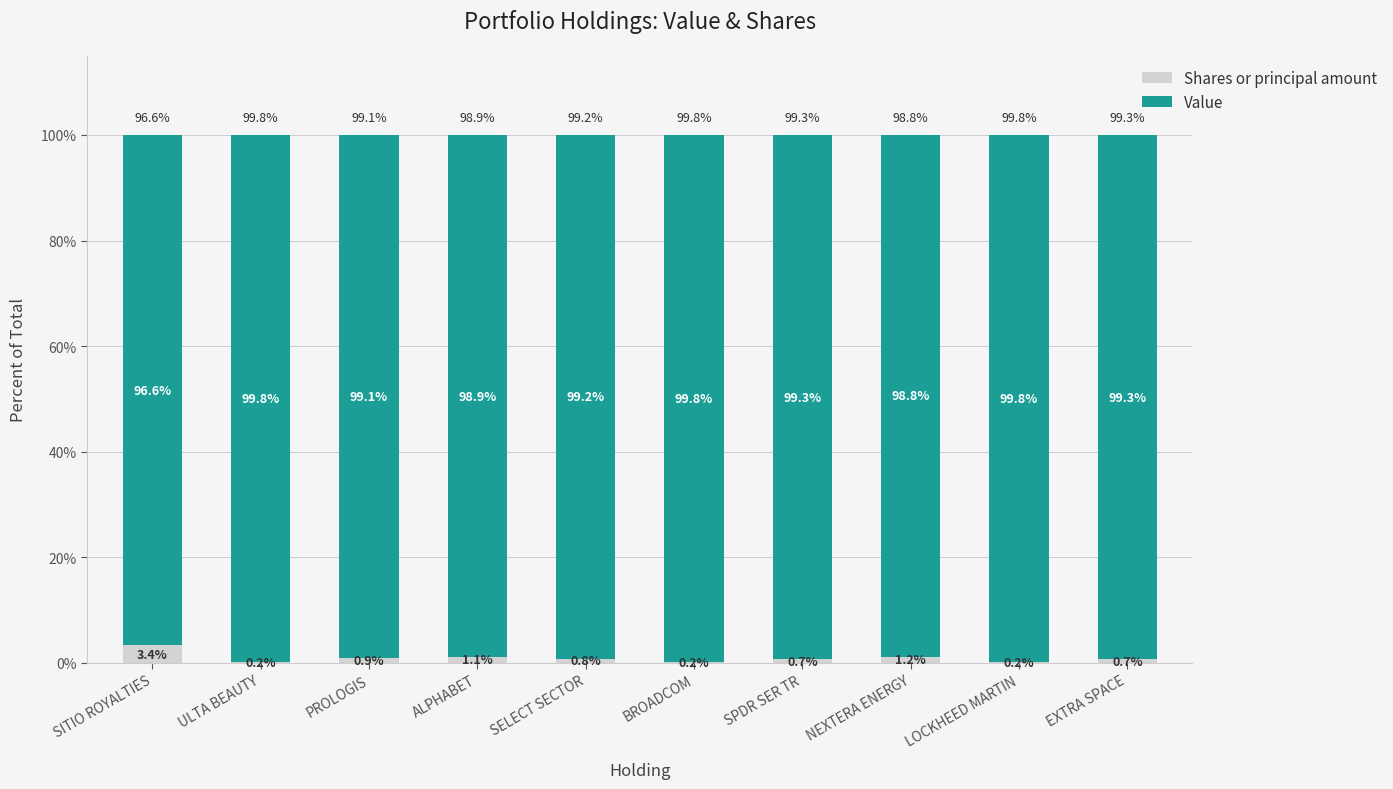

What is the maximum value for Shares or principal amount?

3.4